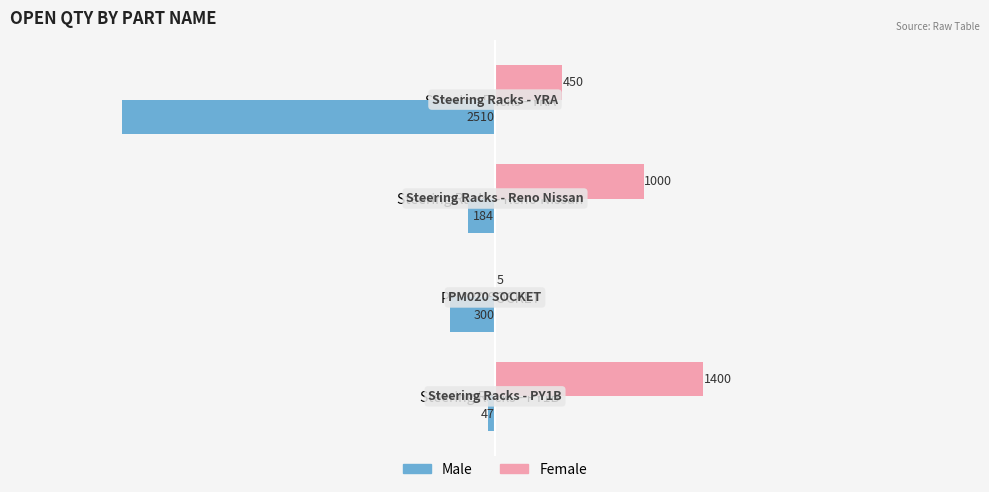

What is the total value across all series at PM020 SOCKET?

-295